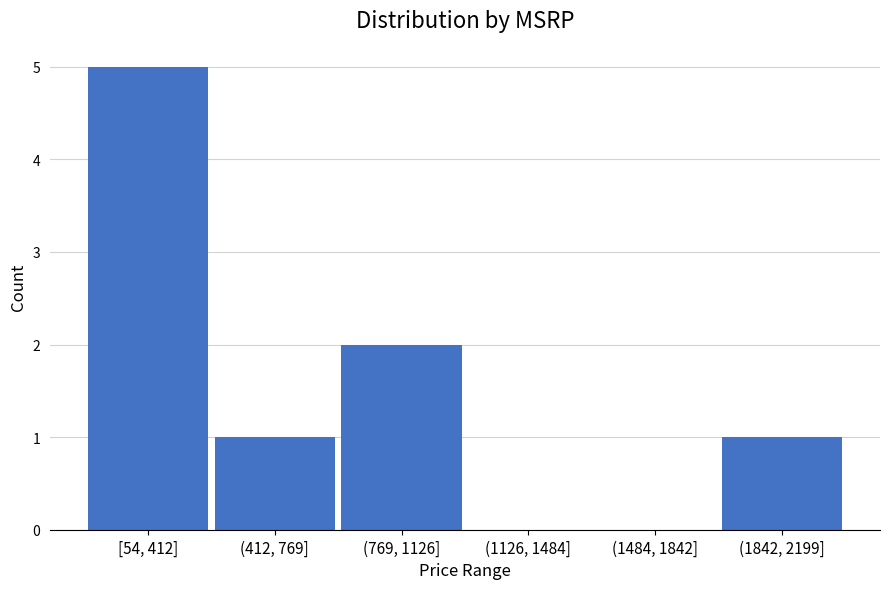

What is the sum of all values?

9